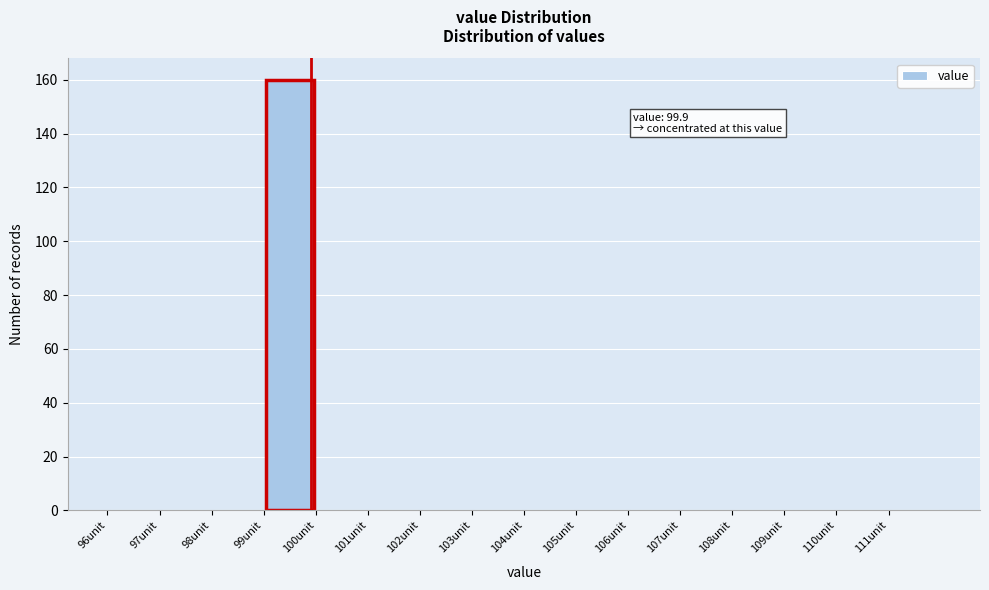

Which range on the x-axis has the tallest bar?

99 to 100